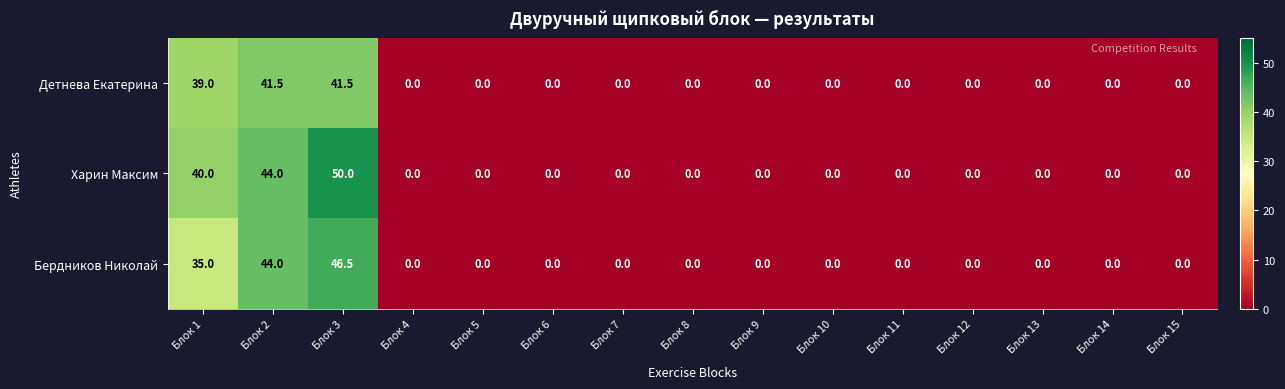

What is the sum of the Харин Максим values at Блок 3 and Блок 5?

50.0